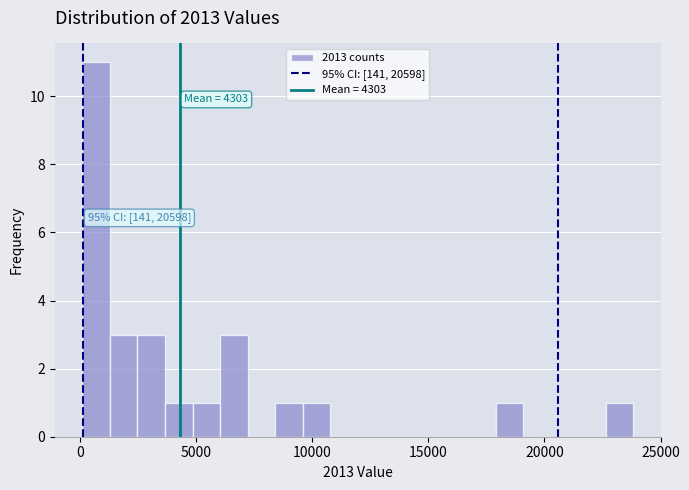

Read against the x-axis, roughly where is the centre of the tallest bar?

500